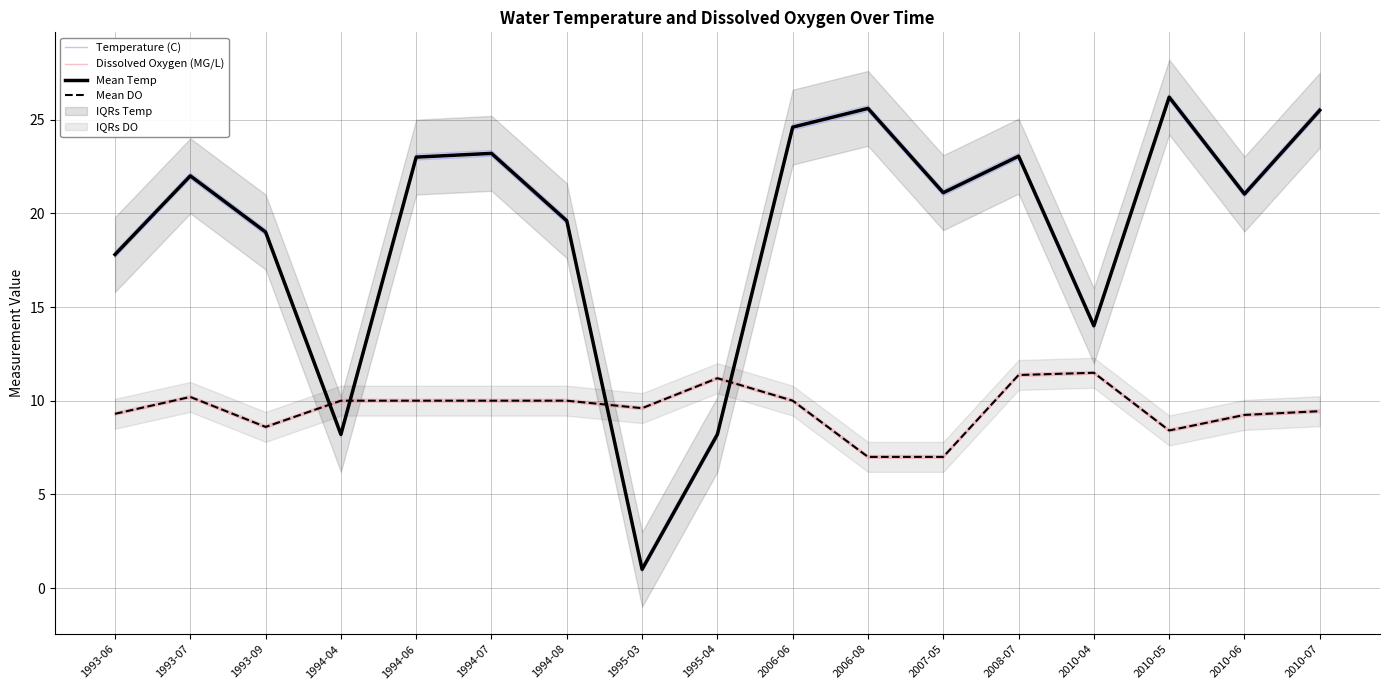

Rank the series by their maximum value, from highest to lowest.

Mean Temp, Temperature (C), Mean DO, Dissolved Oxygen (MG/L)